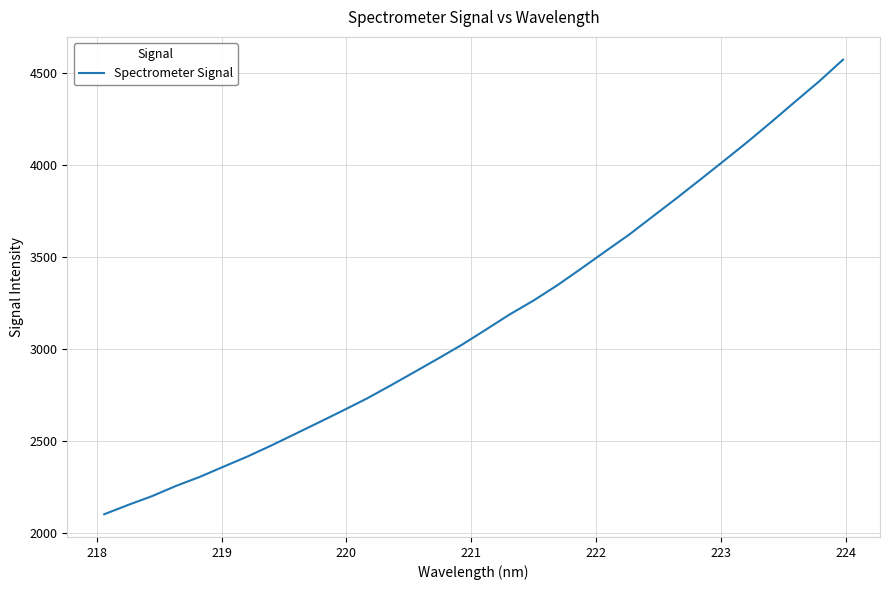

How many lines are shown in the chart?

1